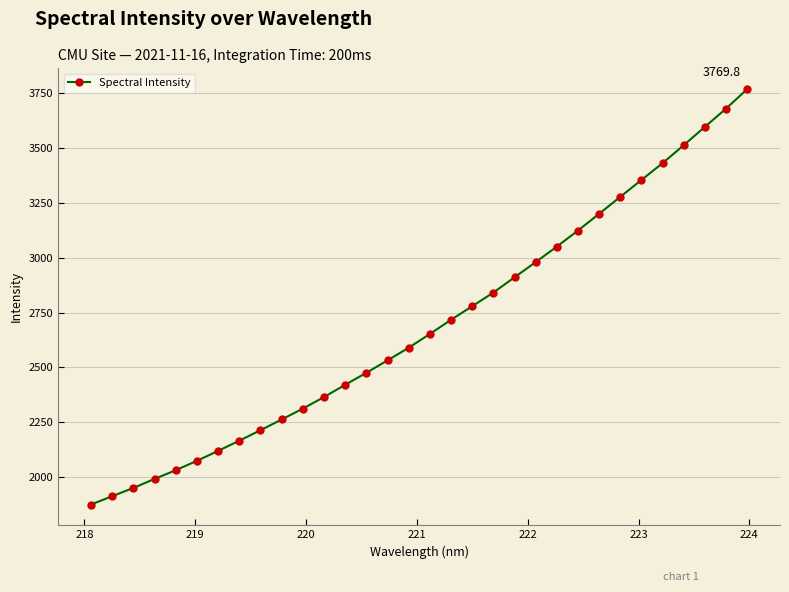

What is the average value?

2693.1